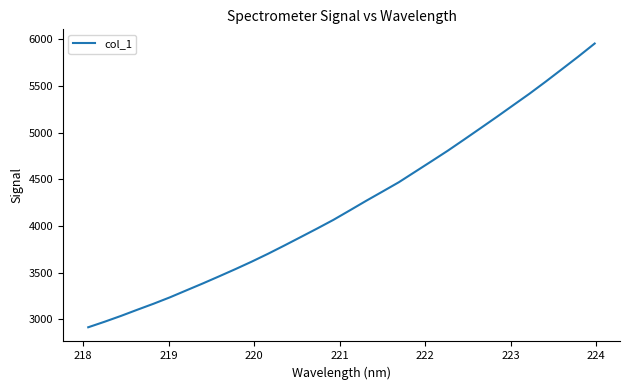

Is this an area chart (filled region under the line)?

No